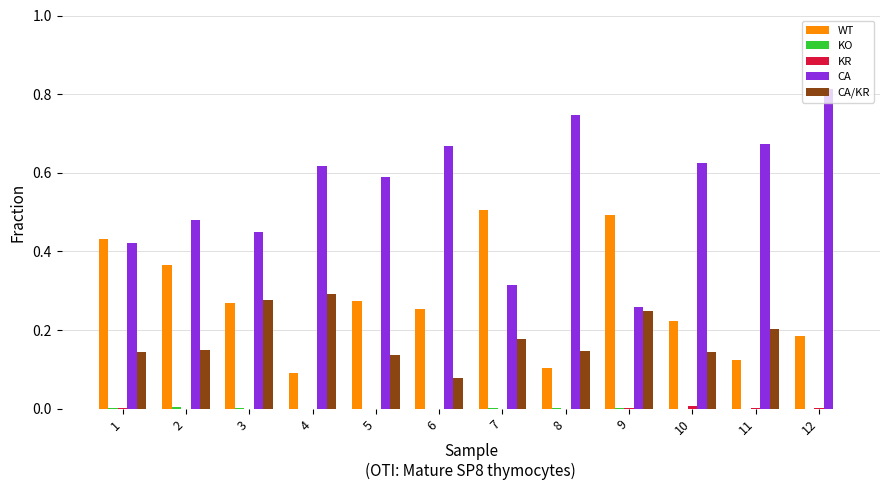

What is the sum of all CA values?

6.7